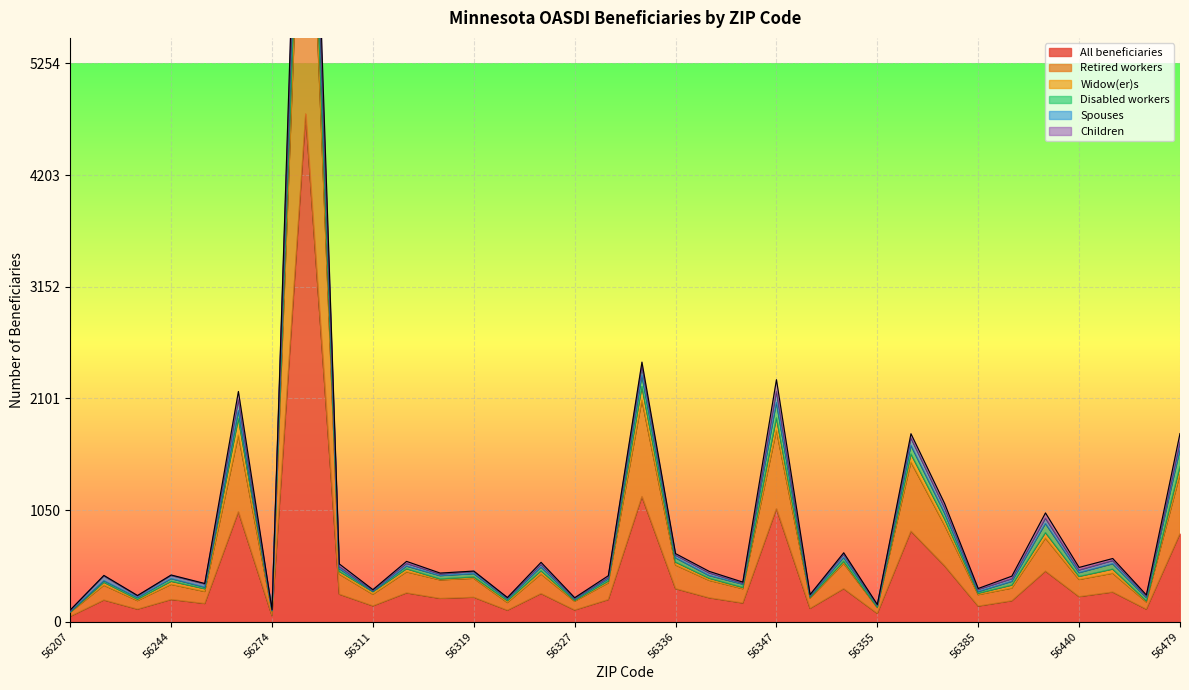

Which label corresponds to the smallest value in the chart?

56207